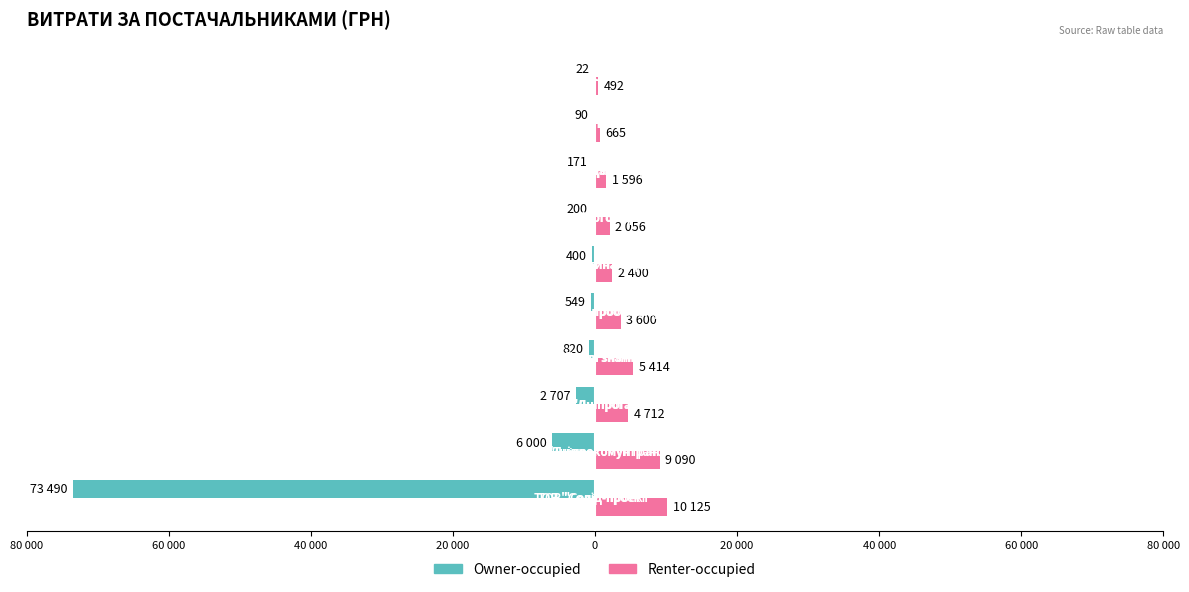

What are all the series names shown in the legend?

Owner-occupied, Renter-occupied